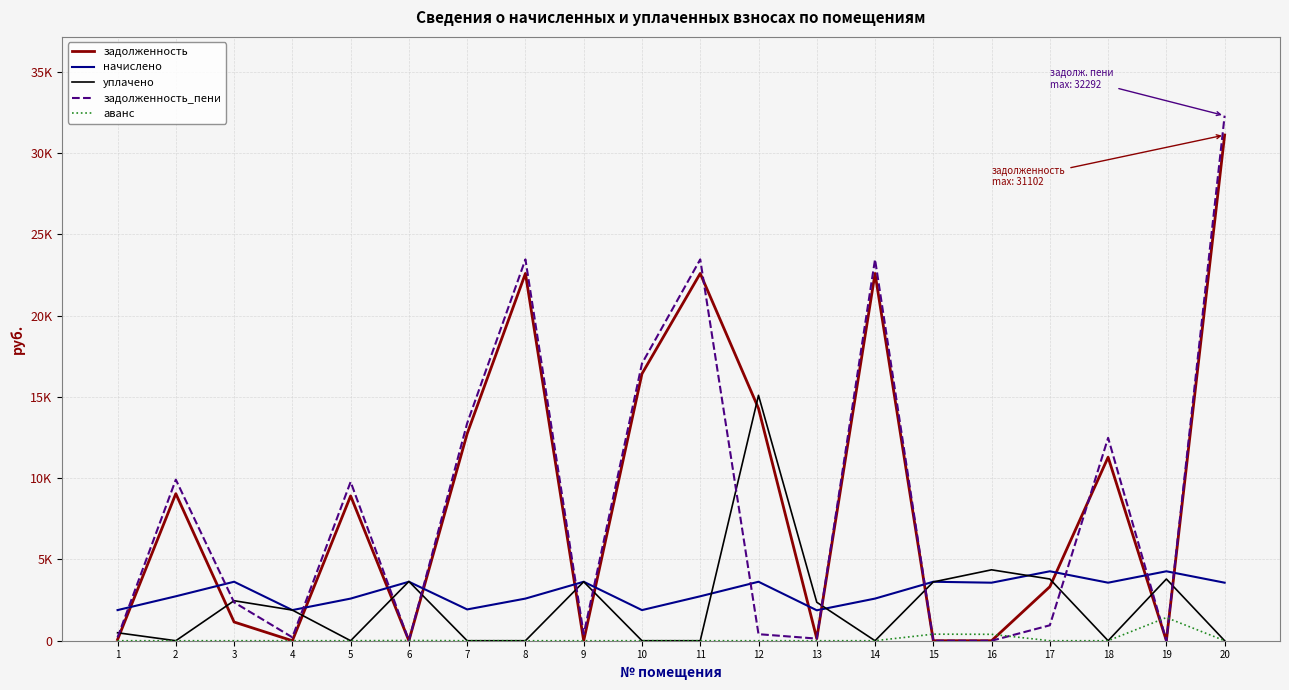

List the series in order of their peak value, highest first.

задолженность_пени, задолженность, уплачено, начислено, аванс